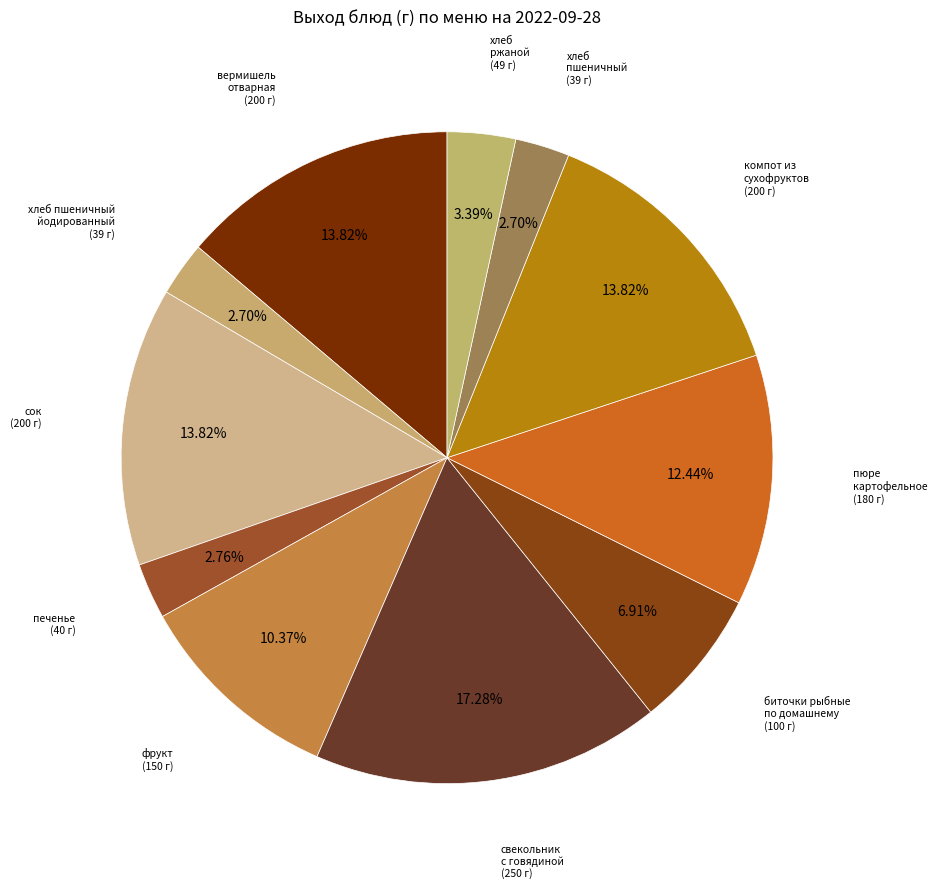

Which slice is the largest?

свекольник с говядиной